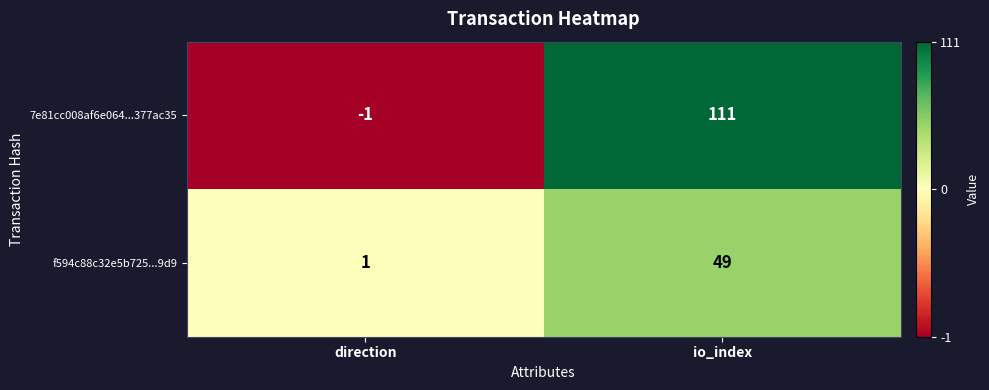

What is the maximum value shown in the chart?

111